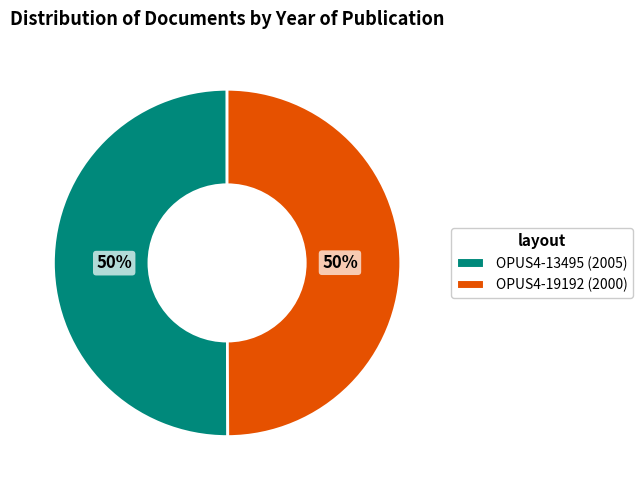

Is it true that OPUS4-13495 is 50% of the pie?

True